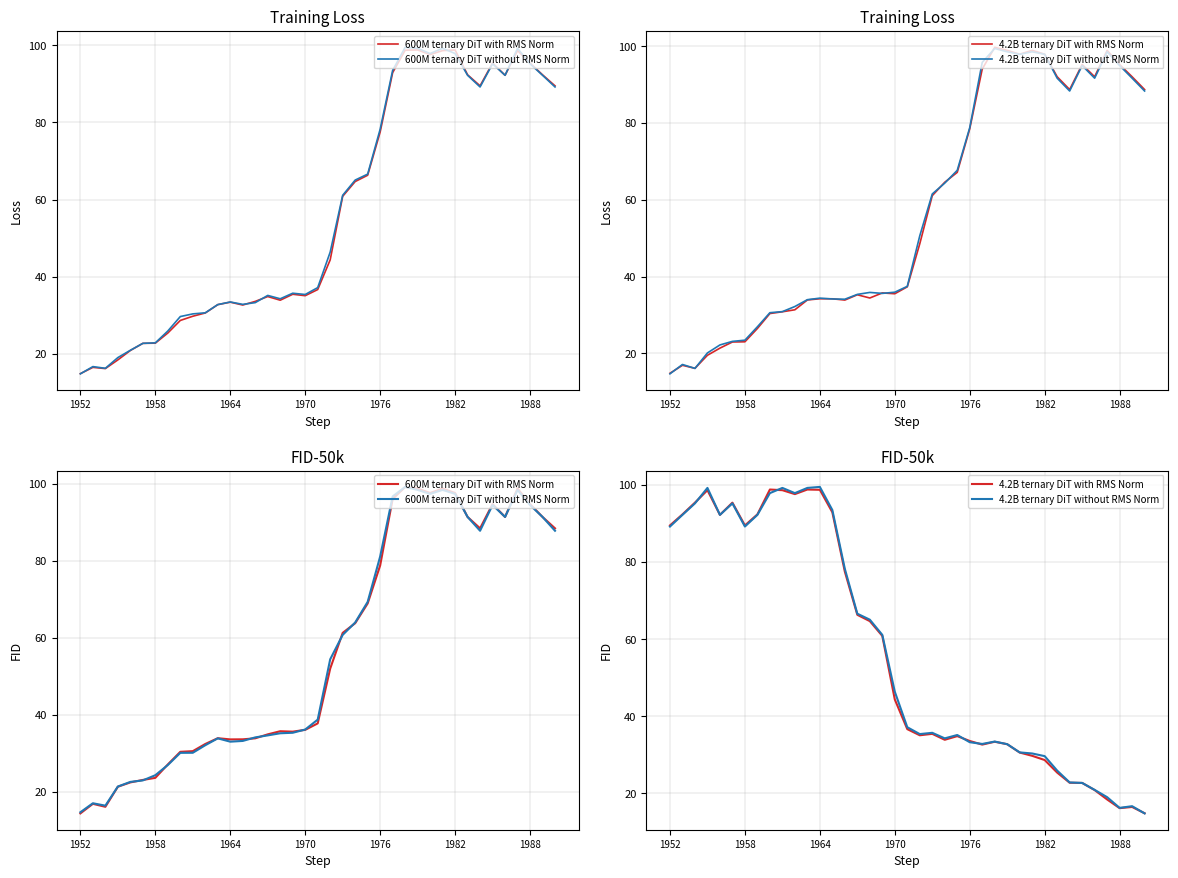

Where do 4.2B ternary DiT without RMS Norm and 600M ternary DiT without RMS Norm first cross each other?

18 and 19